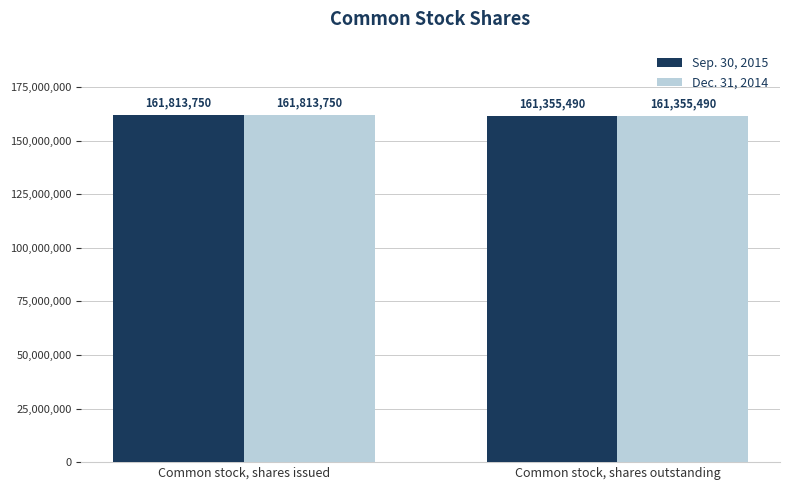

What are all the series names shown in the legend?

Sep. 30, 2015, Dec. 31, 2014